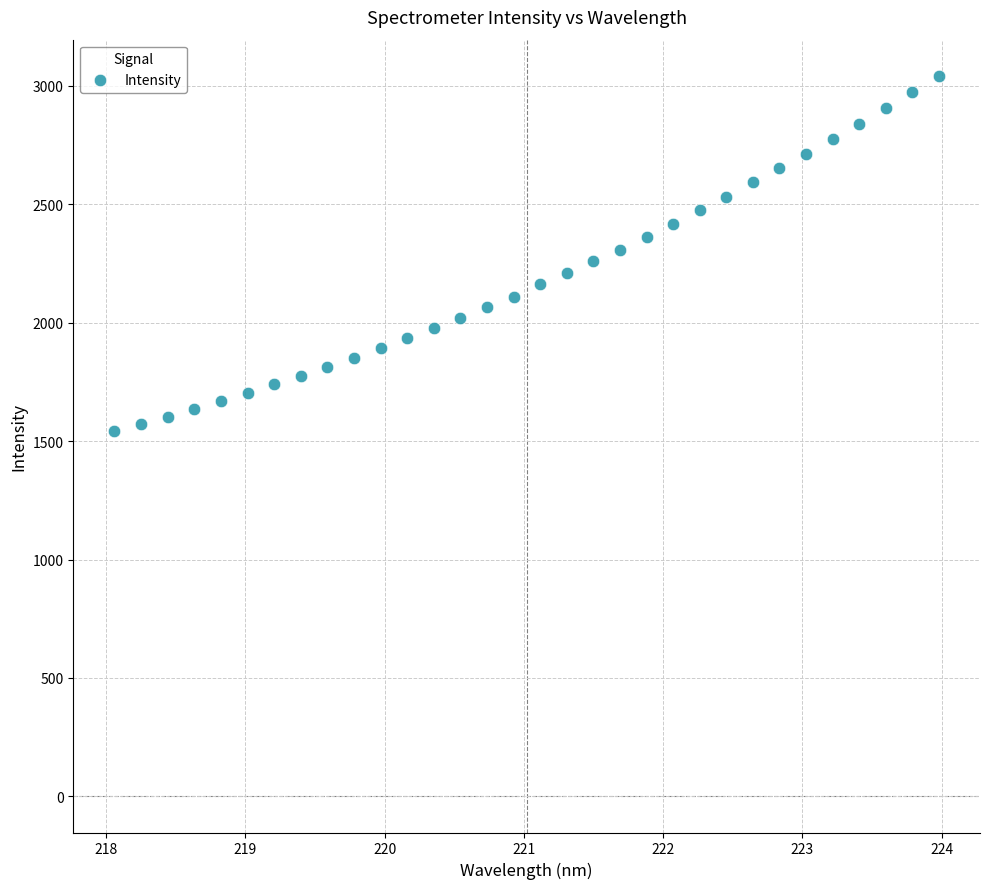

What is the range of Y values (max minus min)?

1499.2